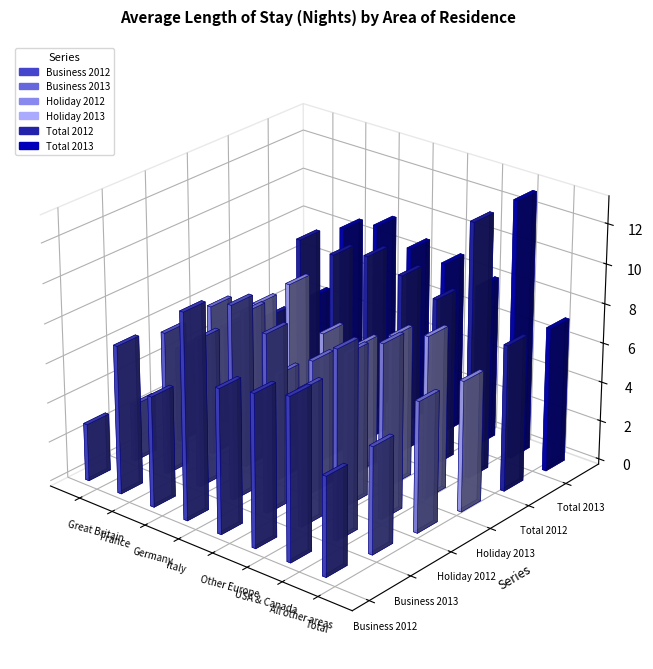

At which category is the sum across all series the highest?

All other areas